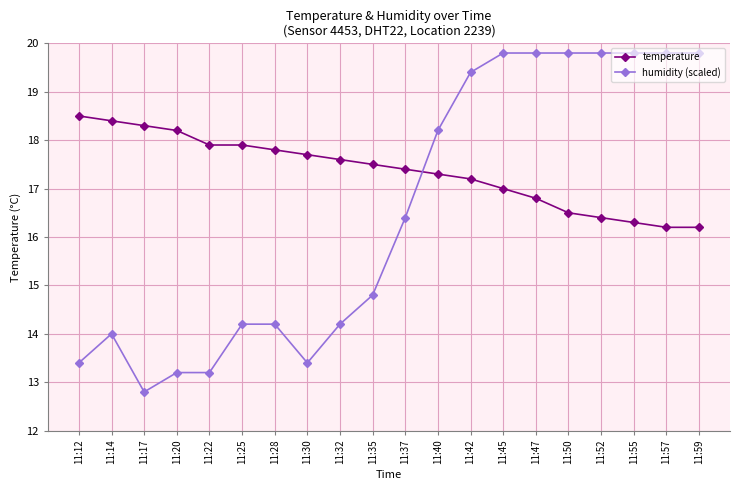

Does the chart display data point markers on the line(s)?

Yes